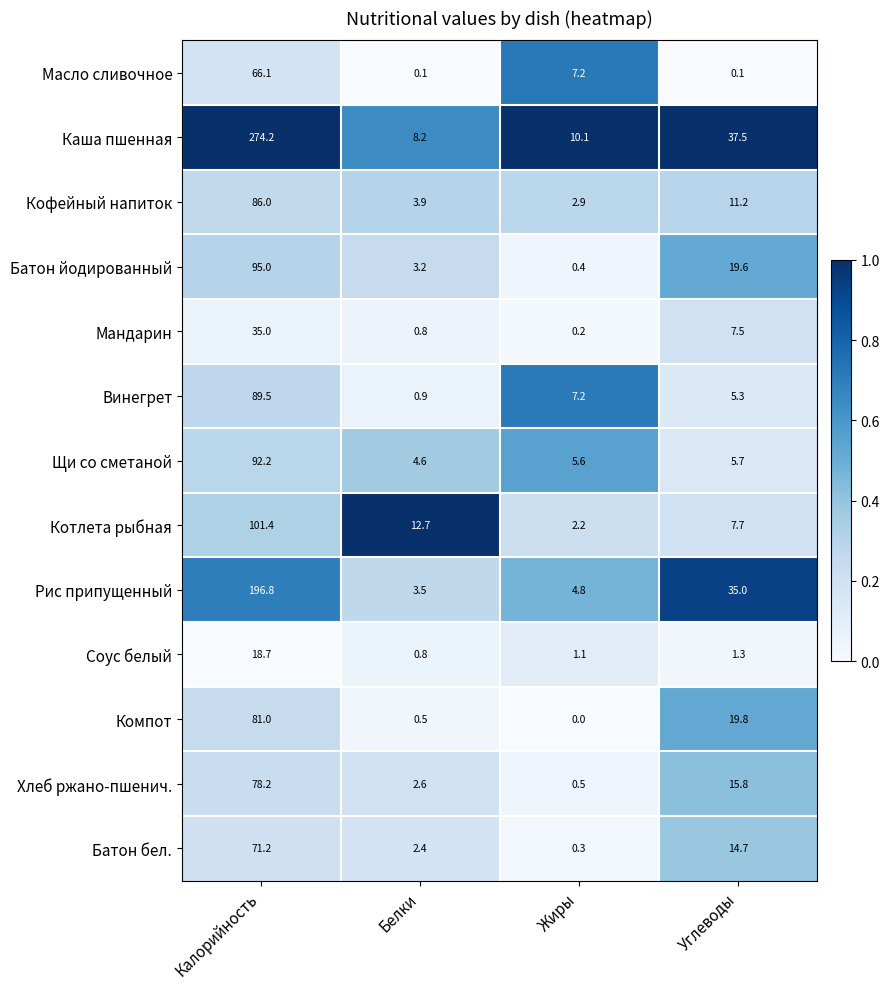

What is the sum of the Каша пшенная values at Калорийность and Углеводы?

311.7